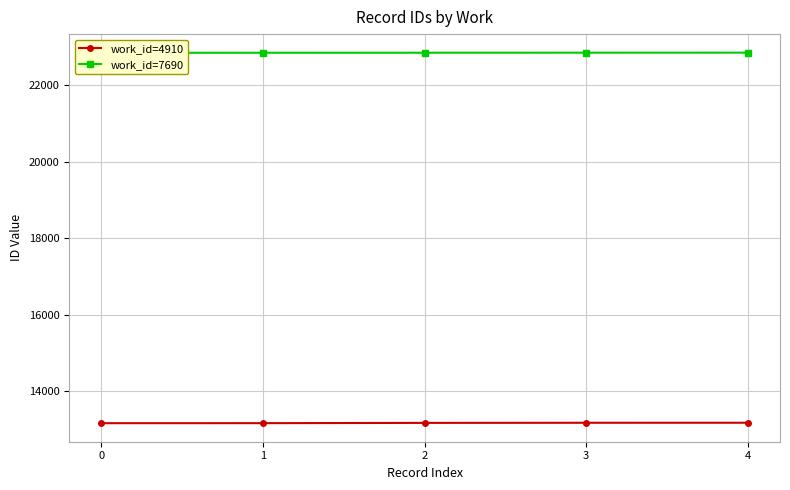

Reading left to right, transcribe all the data shown in this chart.

work_id=4910: 13166	13167	13174	13177	13178
work_id=7690: 22854	22855	22856	22857	22858